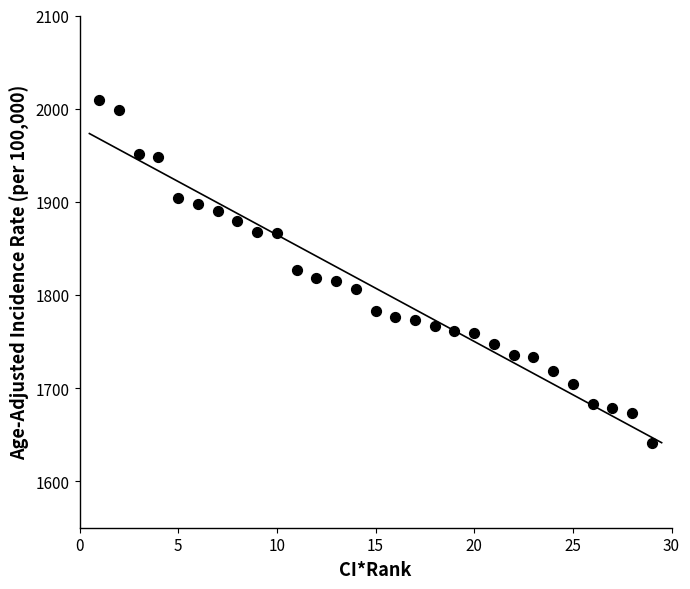

What is the range of Y values (max minus min)?

368.4